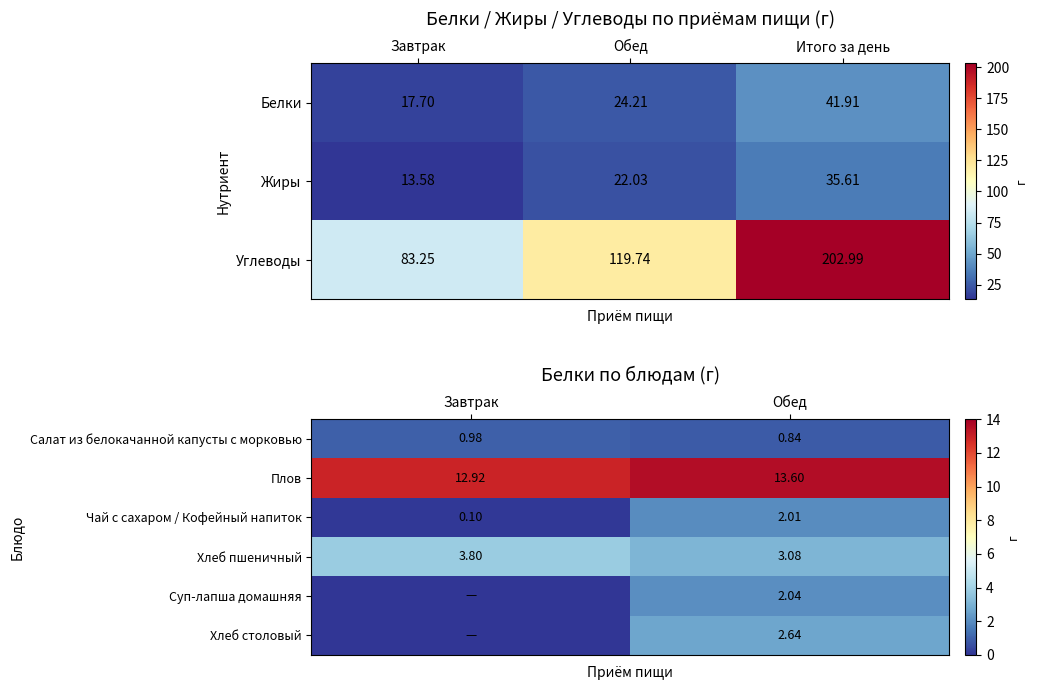

What is the sum of all Чай с сахаром / Кофейный напиток values?

2.1